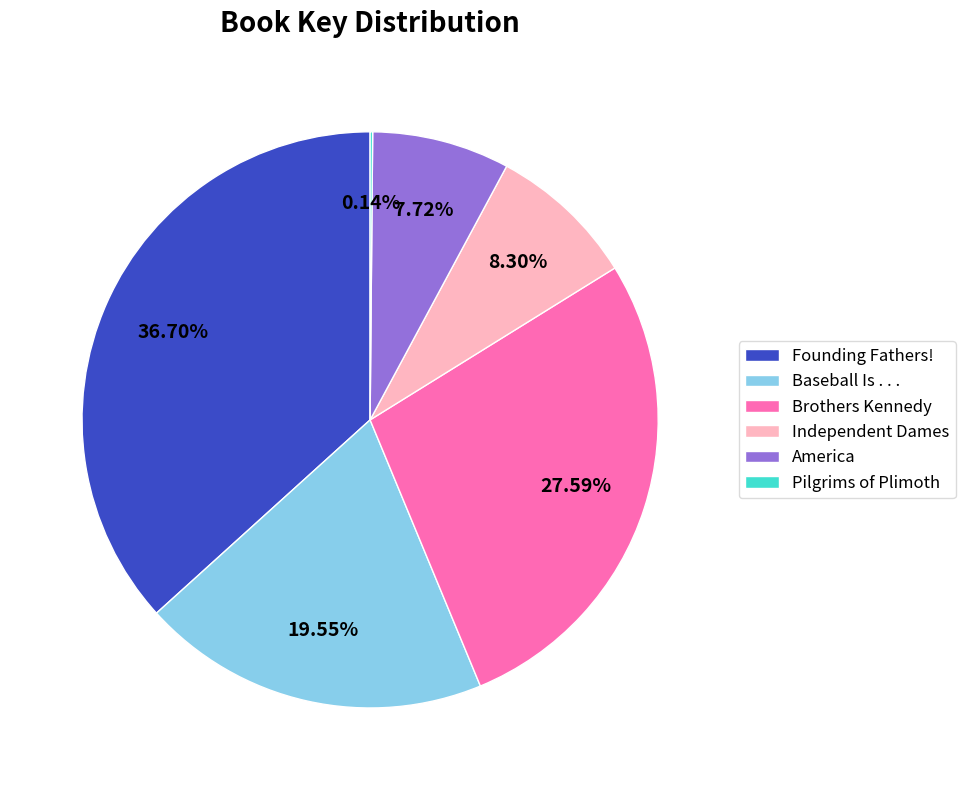

Between Brothers Kennedy and America, which is larger?

Brothers Kennedy